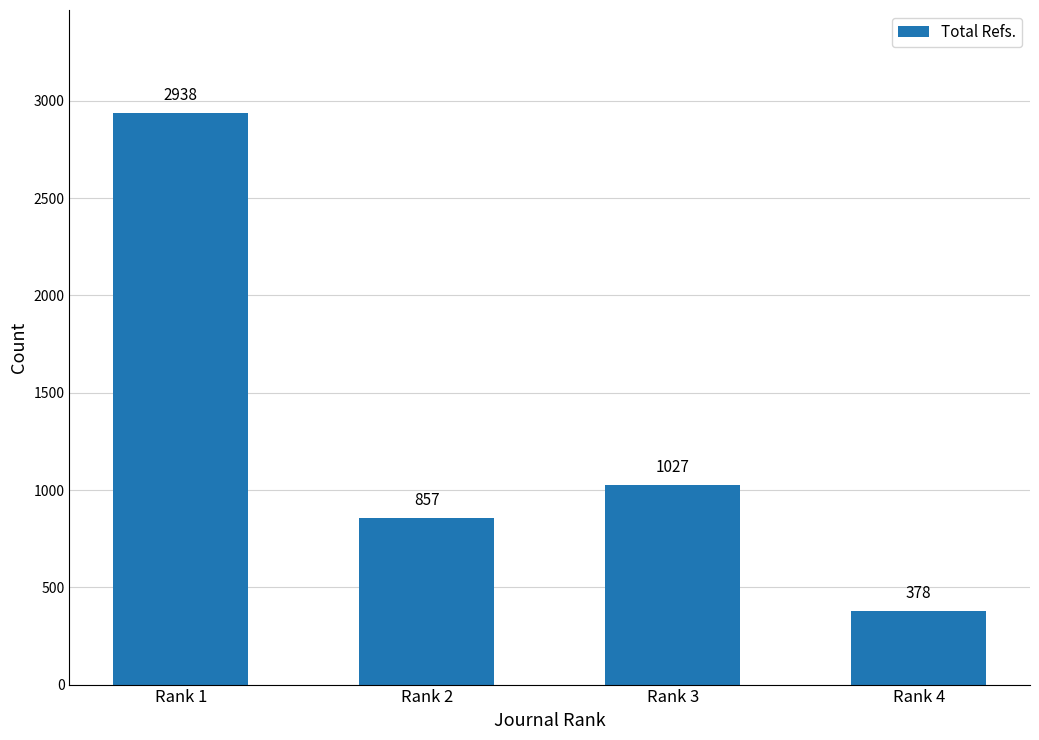

Which category has the highest value across all series?

Rank 1